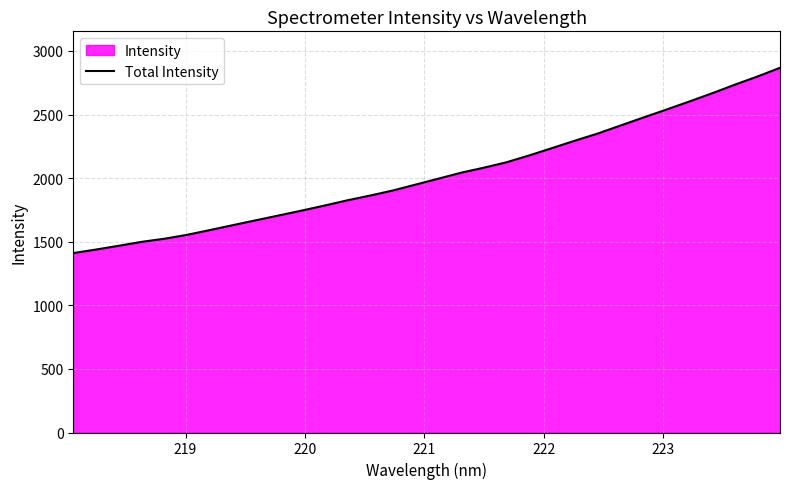

What is the maximum value shown in the chart?

2867.8